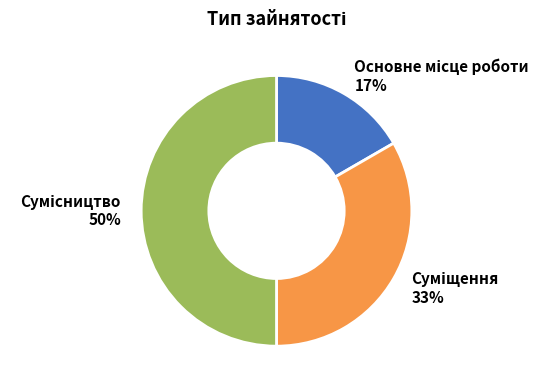

To the nearest percent, what is the average slice percentage?

33%